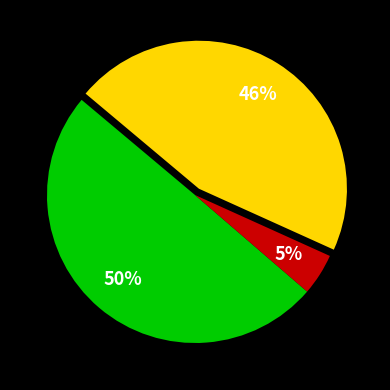

To the nearest percent, what is the difference between the largest and smallest slice percentages?

45%